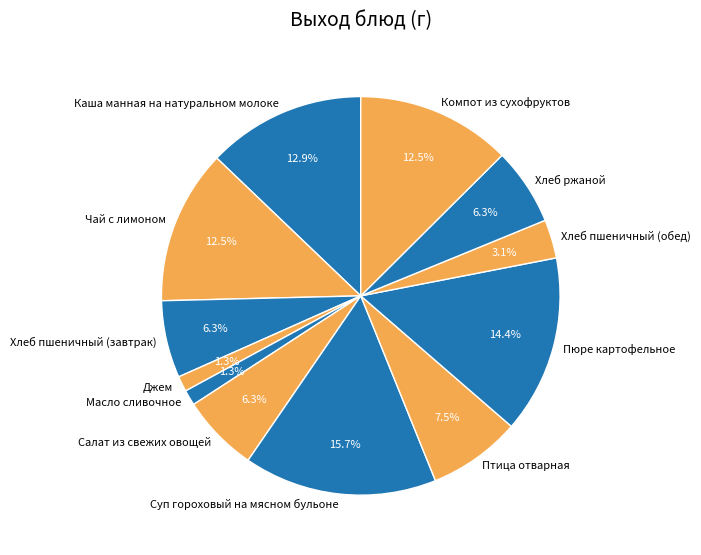

True or false: Джем accounts for 9% of the total.

False